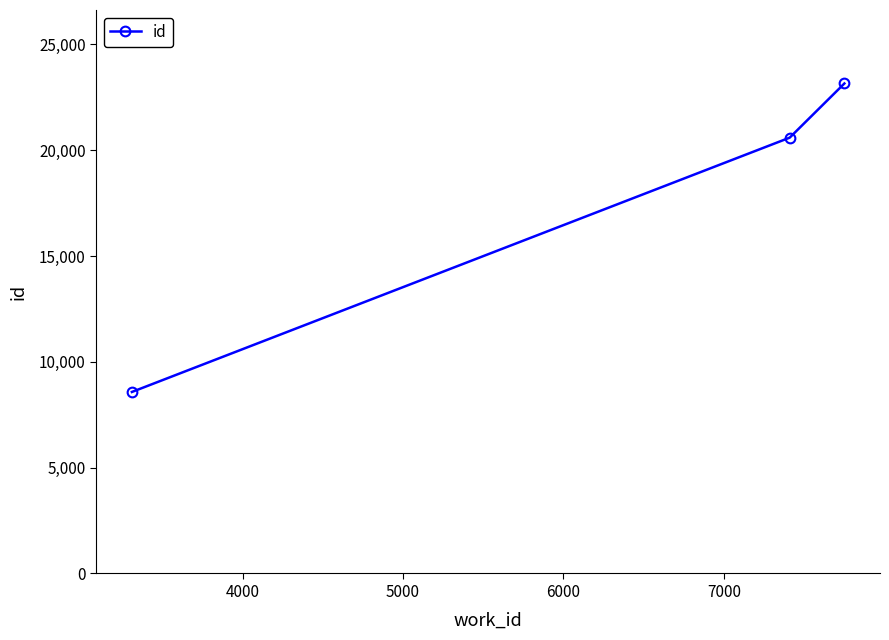

What is the value of the 1st point from the left?

8576